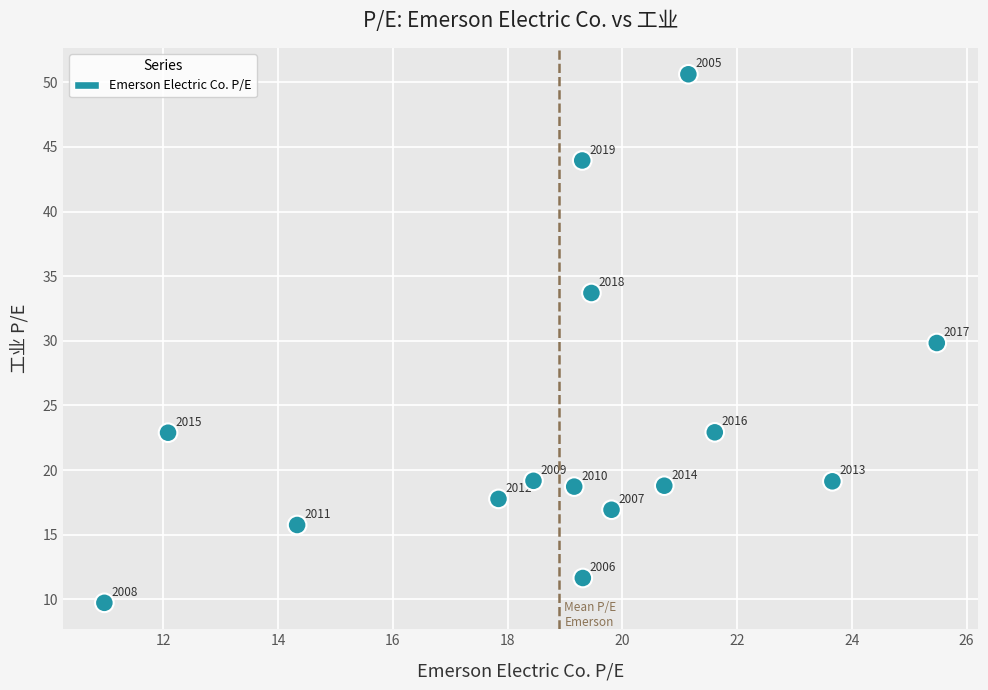

What Y value in the scatter plot is closest to 30?

29.8